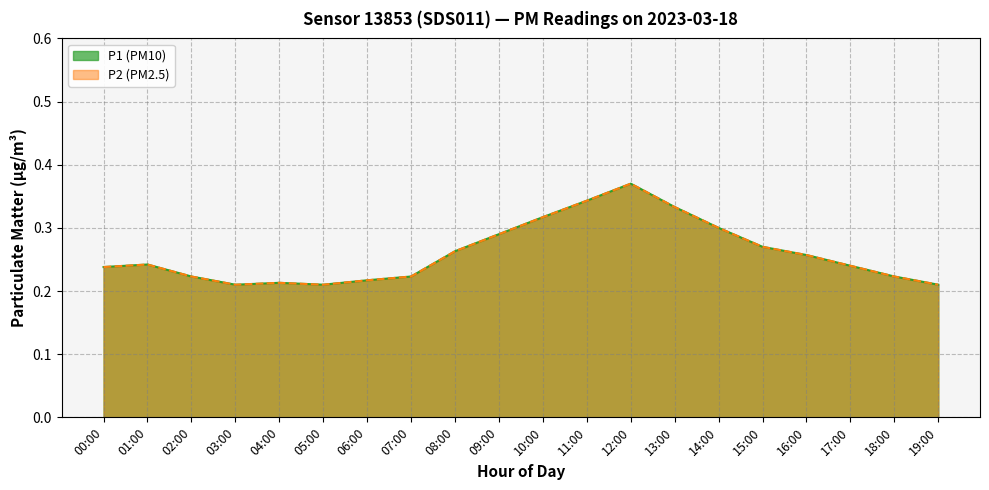

What is the smallest value displayed?

0.2